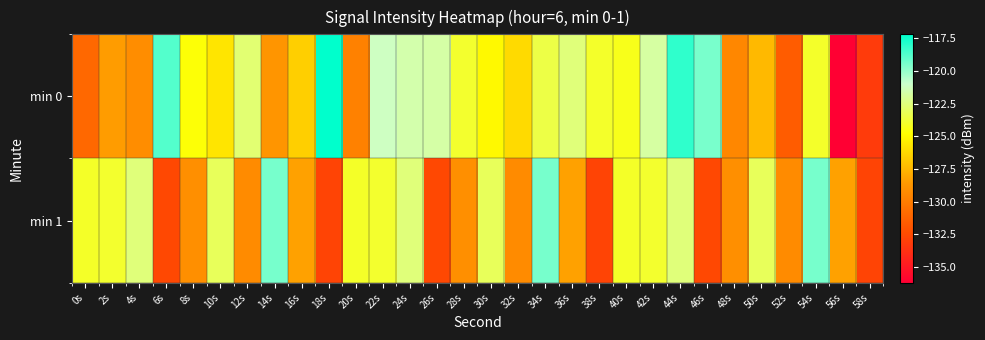

List the series in order of their peak value, lowest first.

min 1, min 0